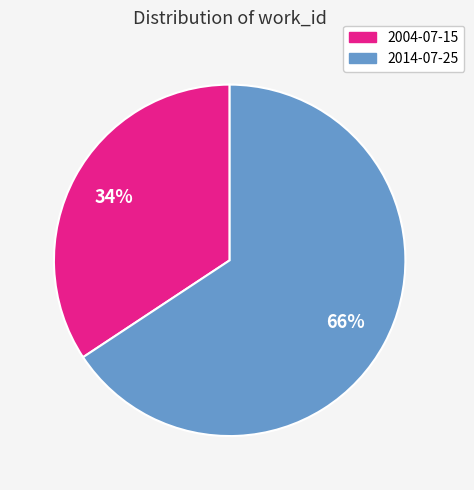

What percentage is the 2014-07-25 slice, to the nearest percent?

66%